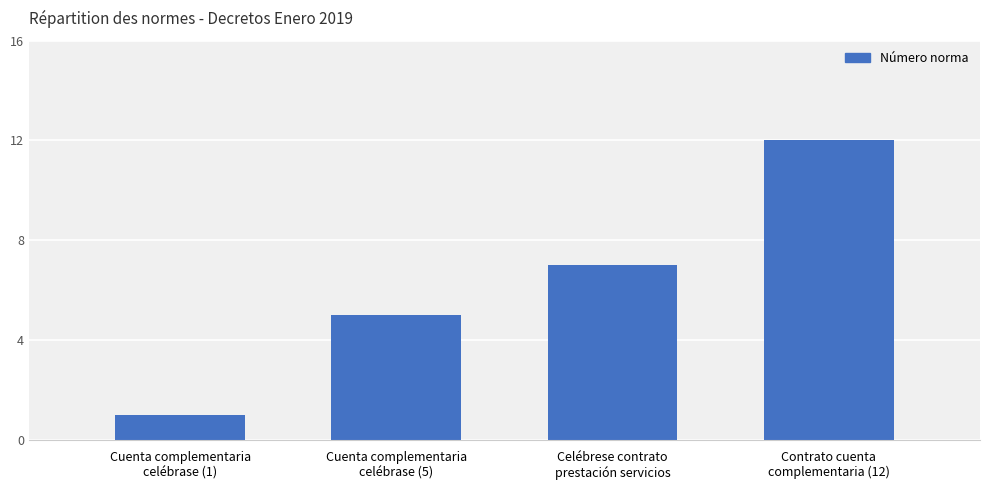

Reading right to left, what are all the values shown in this chart?

12	7	5	1